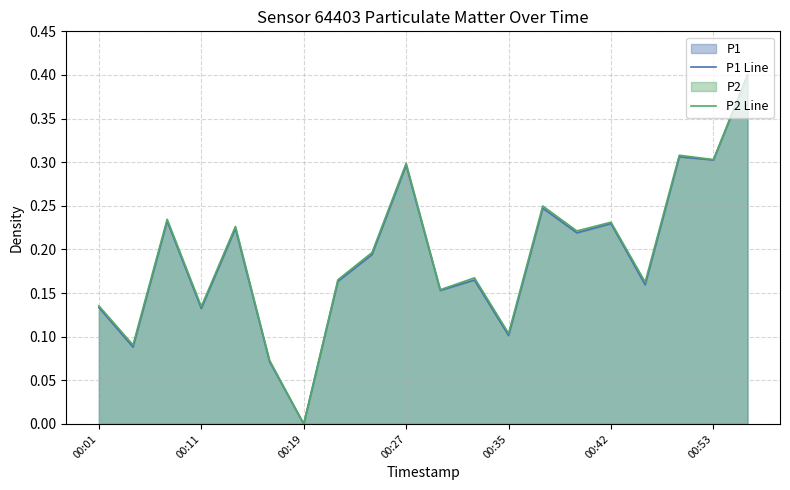

Is it true that P2 Line equals 0.1 at 00:35?

True